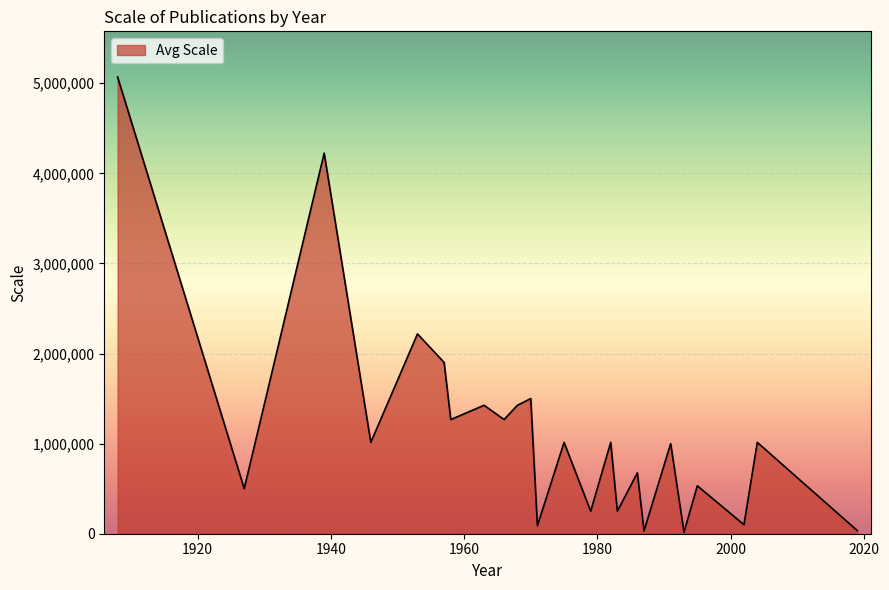

What is the greatest value displayed?

5068800